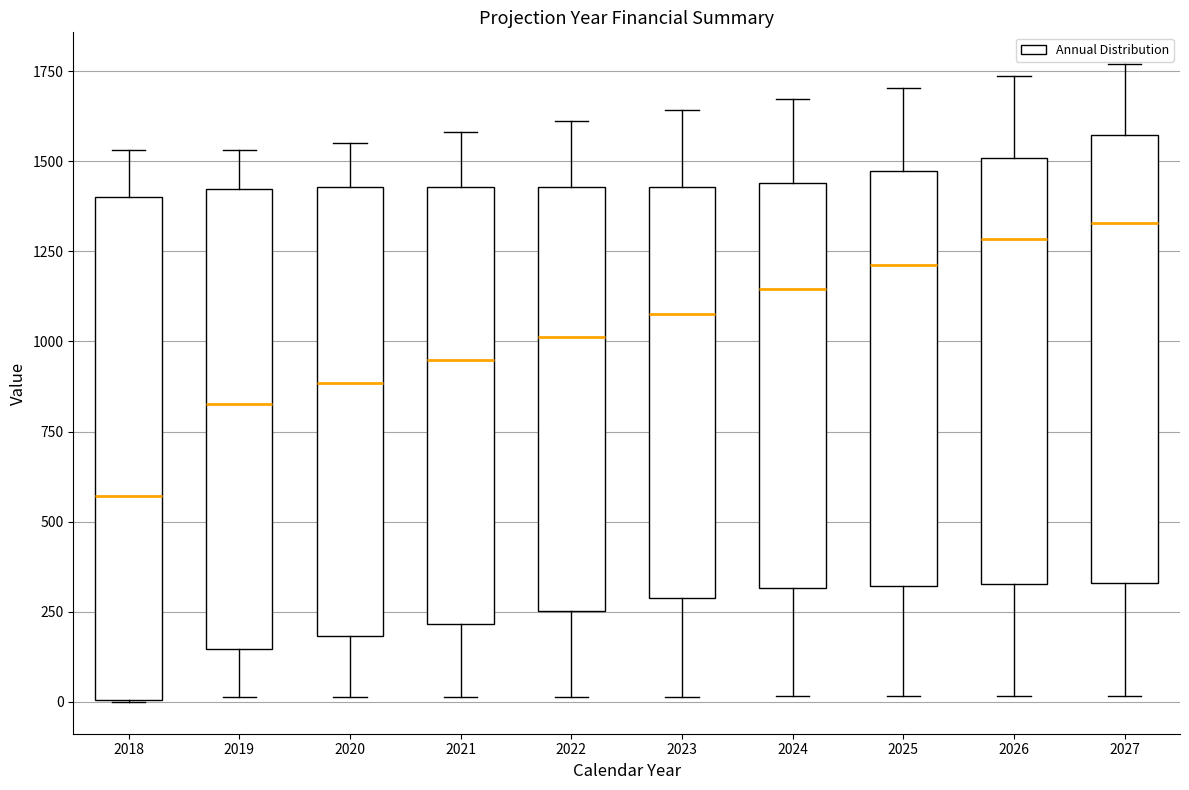

Reading left to right, transcribe this box plot: for each box, give where its median line is, the range the box spans, and where its two whiskers end, as read against the y-axis. The values are not printed on the chart, so give them approximately, as read against the axis.

2018: median 550, box 0 to 1400, whiskers 0 to 1550
2019: median 850, box 150 to 1400, whiskers 0 to 1550
2020: median 900, box 200 to 1450, whiskers 0 to 1550
2021: median 950, box 200 to 1450, whiskers 0 to 1600
2022: median 1000, box 250 to 1450, whiskers 0 to 1600
2023: median 1100, box 300 to 1450, whiskers 0 to 1650
2024: median 1150, box 300 to 1450, whiskers 0 to 1650
2025: median 1200, box 300 to 1450, whiskers 0 to 1700
2026: median 1300, box 350 to 1500, whiskers 0 to 1750
2027: median 1350, box 350 to 1550, whiskers 0 to 1750